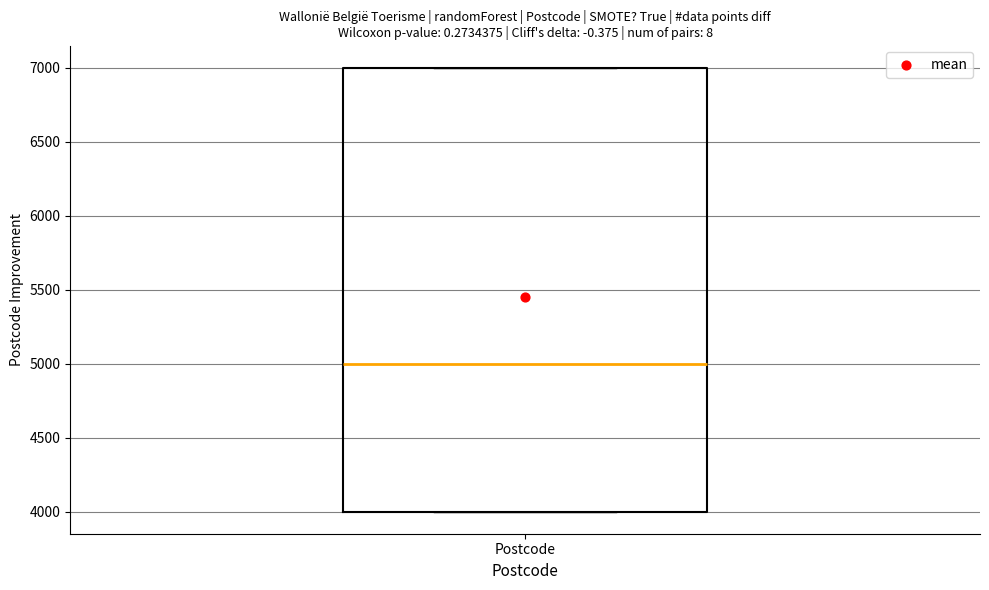

Transcribe this box plot: give where the median line is, the range the box spans, and where the two whiskers end, as read against the y-axis. The values are not printed on the chart, so give them approximately, as read against the axis.

median 5000, box 4000 to 7000, whiskers 4000 to 7000